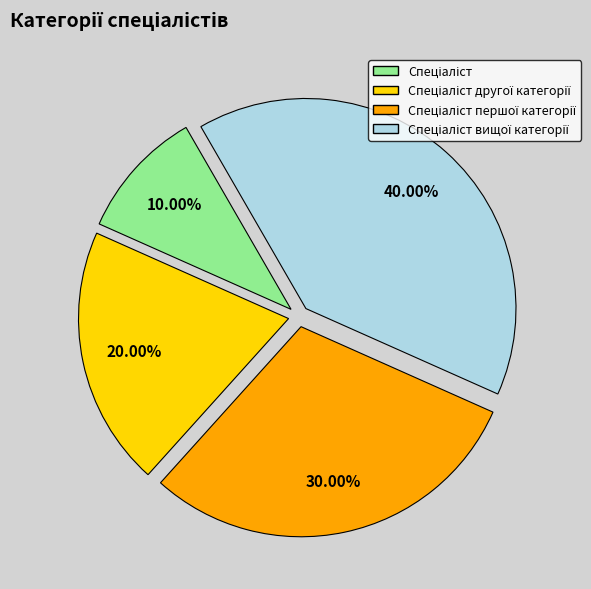

Does any single category account for the majority?

No